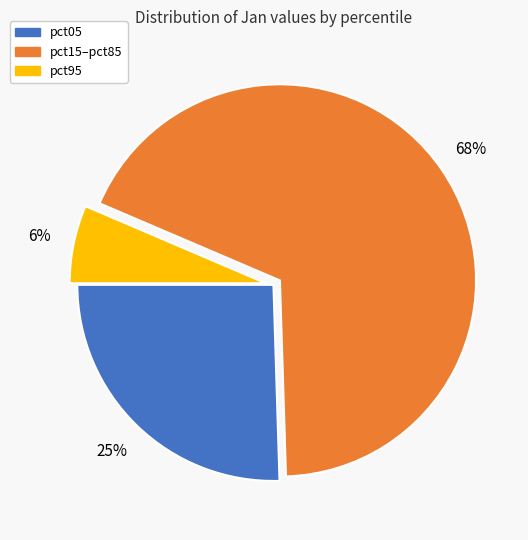

Does any single category account for the majority?

Yes